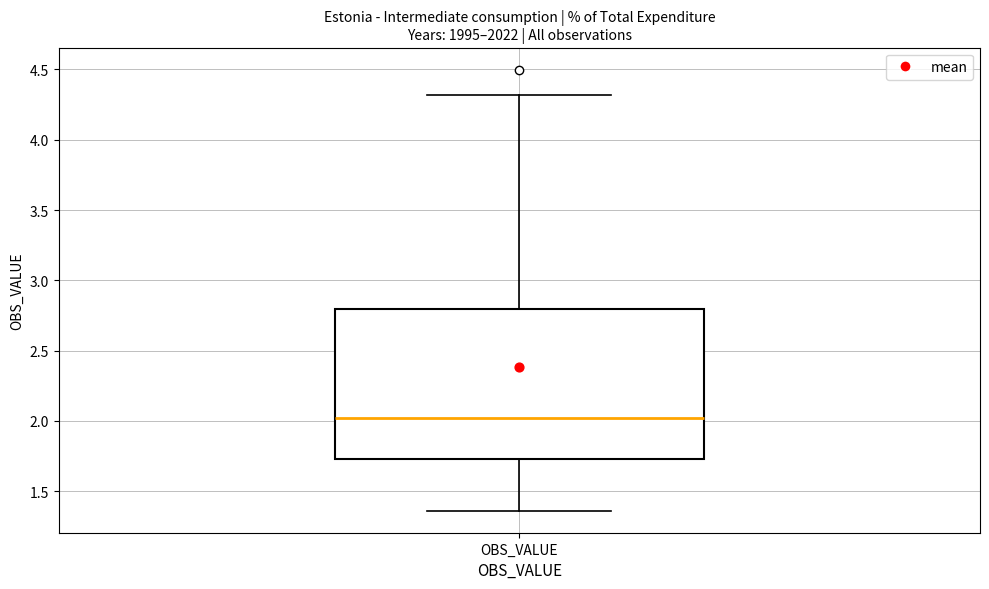

Where is the lower edge of the box for OBS_VALUE on the y-axis? The values are not printed on the chart, so give them approximately, as read against the axis.

1.75